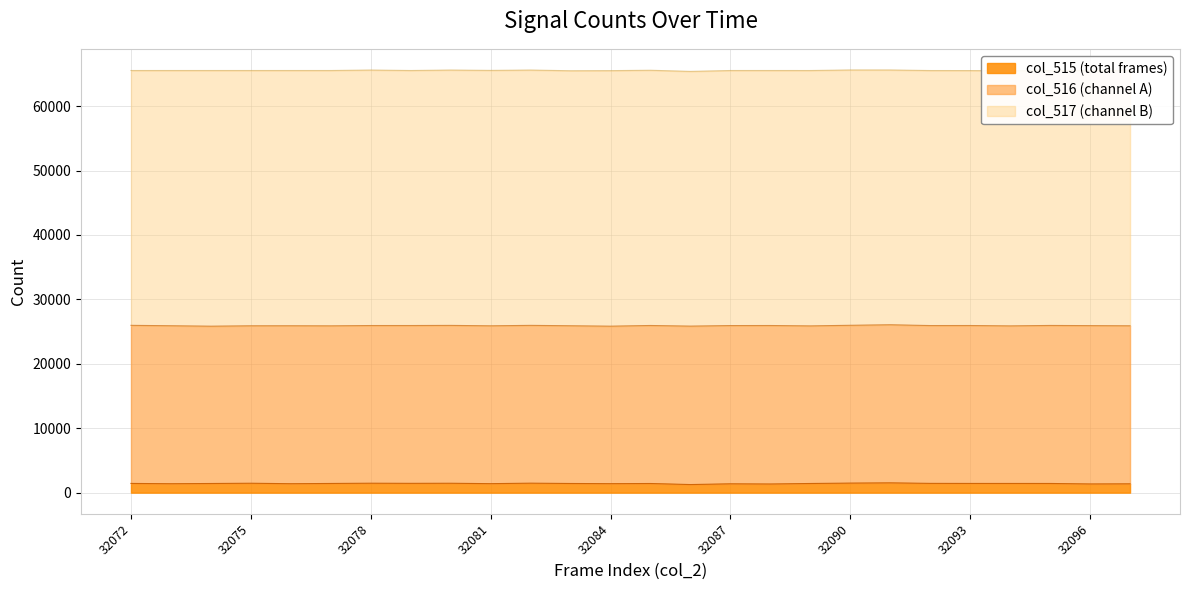

What is the sum of all col_515 values?

36803